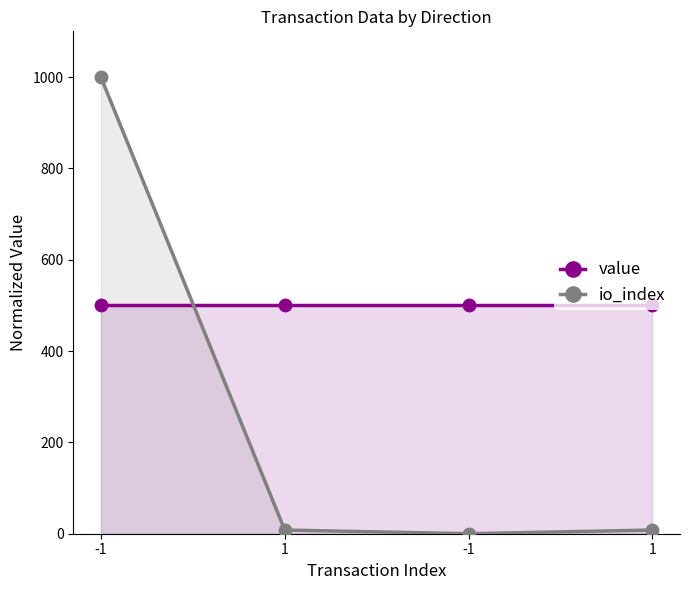

At which category does the chart reach its minimum across all series?

-1